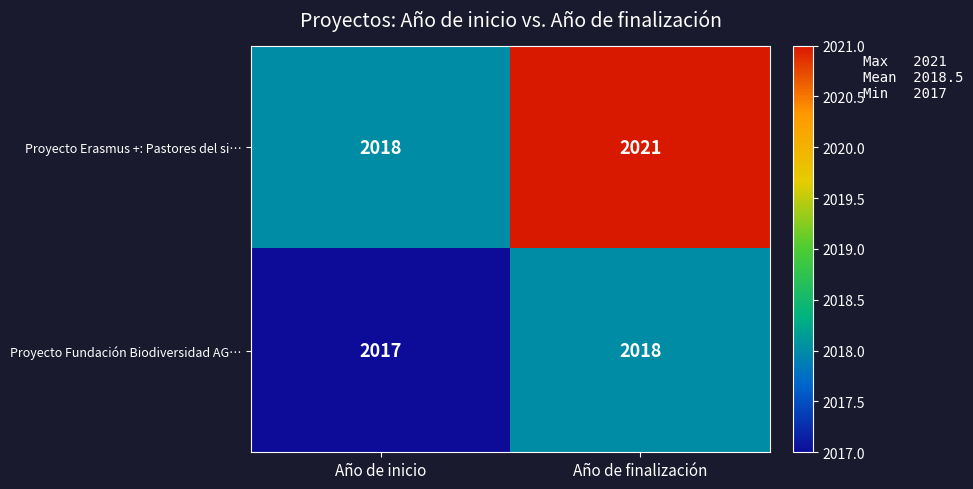

Is it true that Proyecto Fundación Biodiversidad AG… equals 3555 at Año de finalización?

False